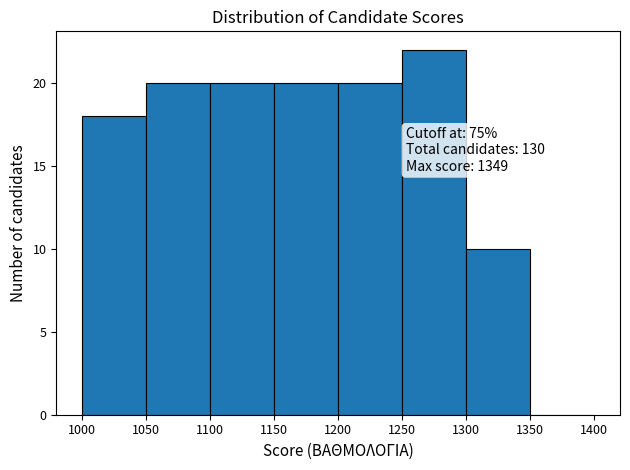

Which range on the x-axis has the tallest bar?

1250 to 1300